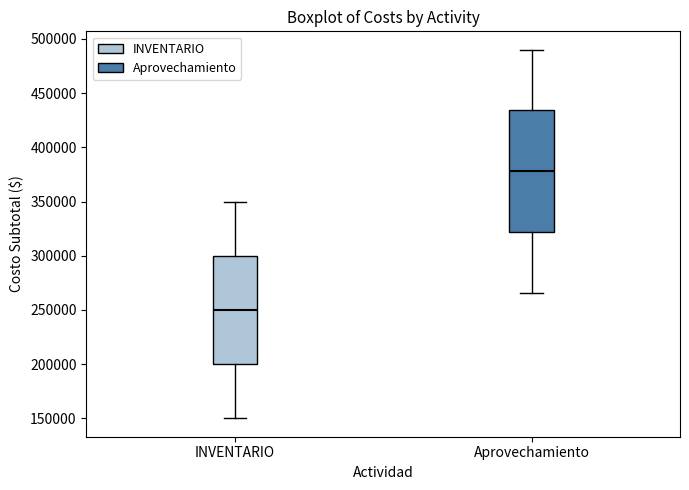

Reading left to right, transcribe this box plot: for each box, give where its median line is, the range the box spans, and where its two whiskers end, as read against the y-axis. The values are not printed on the chart, so give them approximately, as read against the axis.

INVENTARIO: median 250000, box 200000 to 300000, whiskers 150000 to 350000
Aprovechamiento: median 380000, box 320000 to 435000, whiskers 265000 to 490000